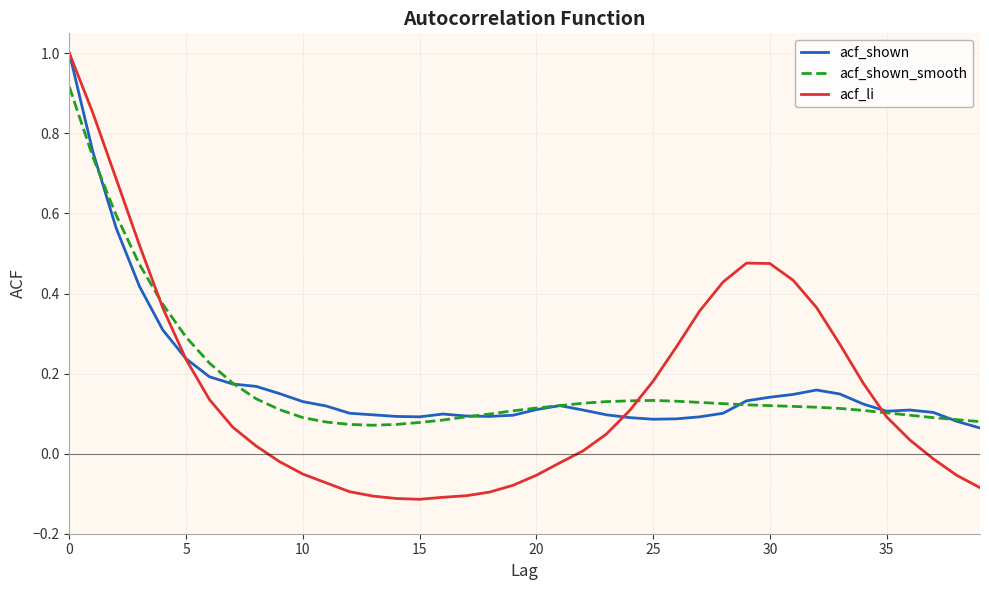

Which series has the widest spread of values?

acf_li